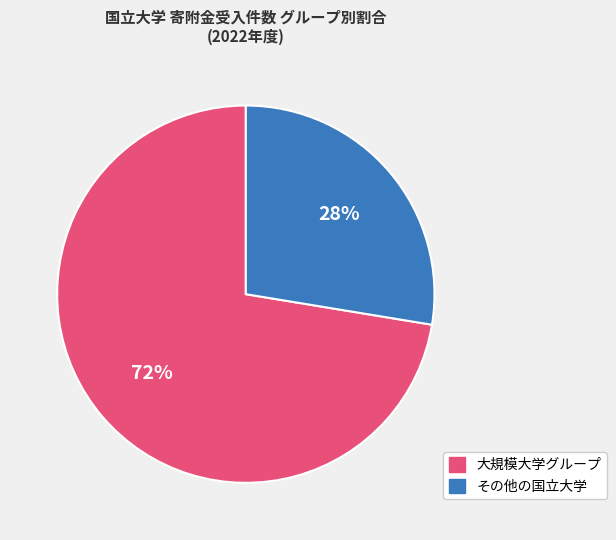

Is there any slice that represents more than half of the pie?

Yes